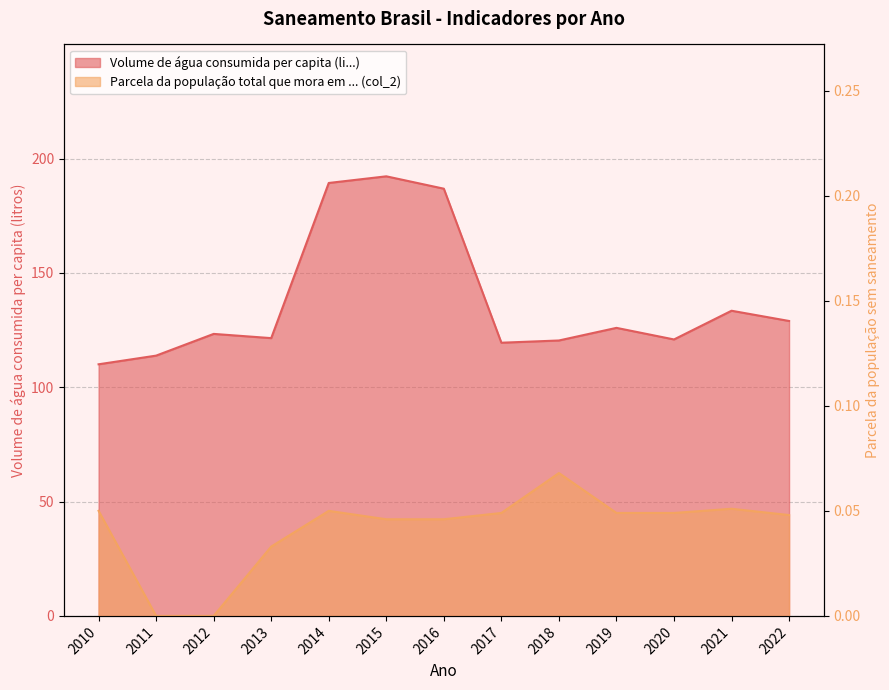

Is the value of Volume de água consumida per capita (li...) at 2016 greater than the value of Parcela da população total que mora em ... (col_2) at 2011?

Yes